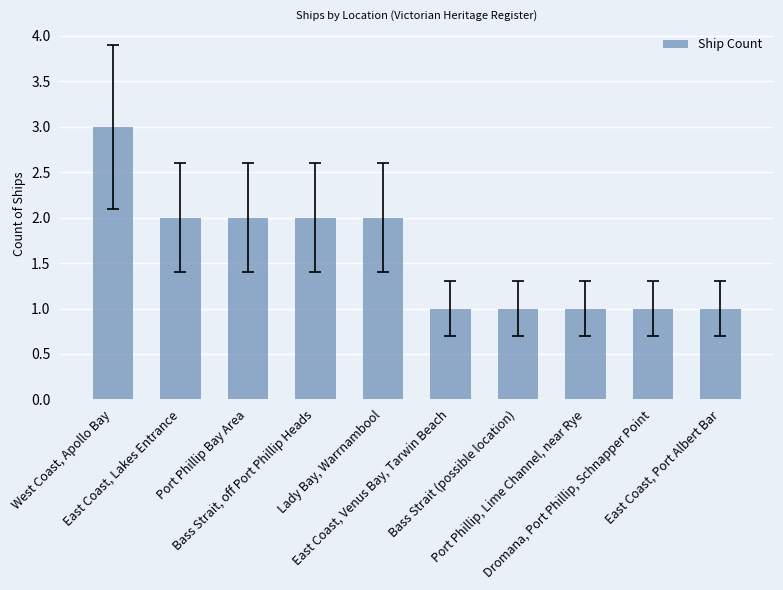

Are the bars grouped side by side (vs. stacked)?

No